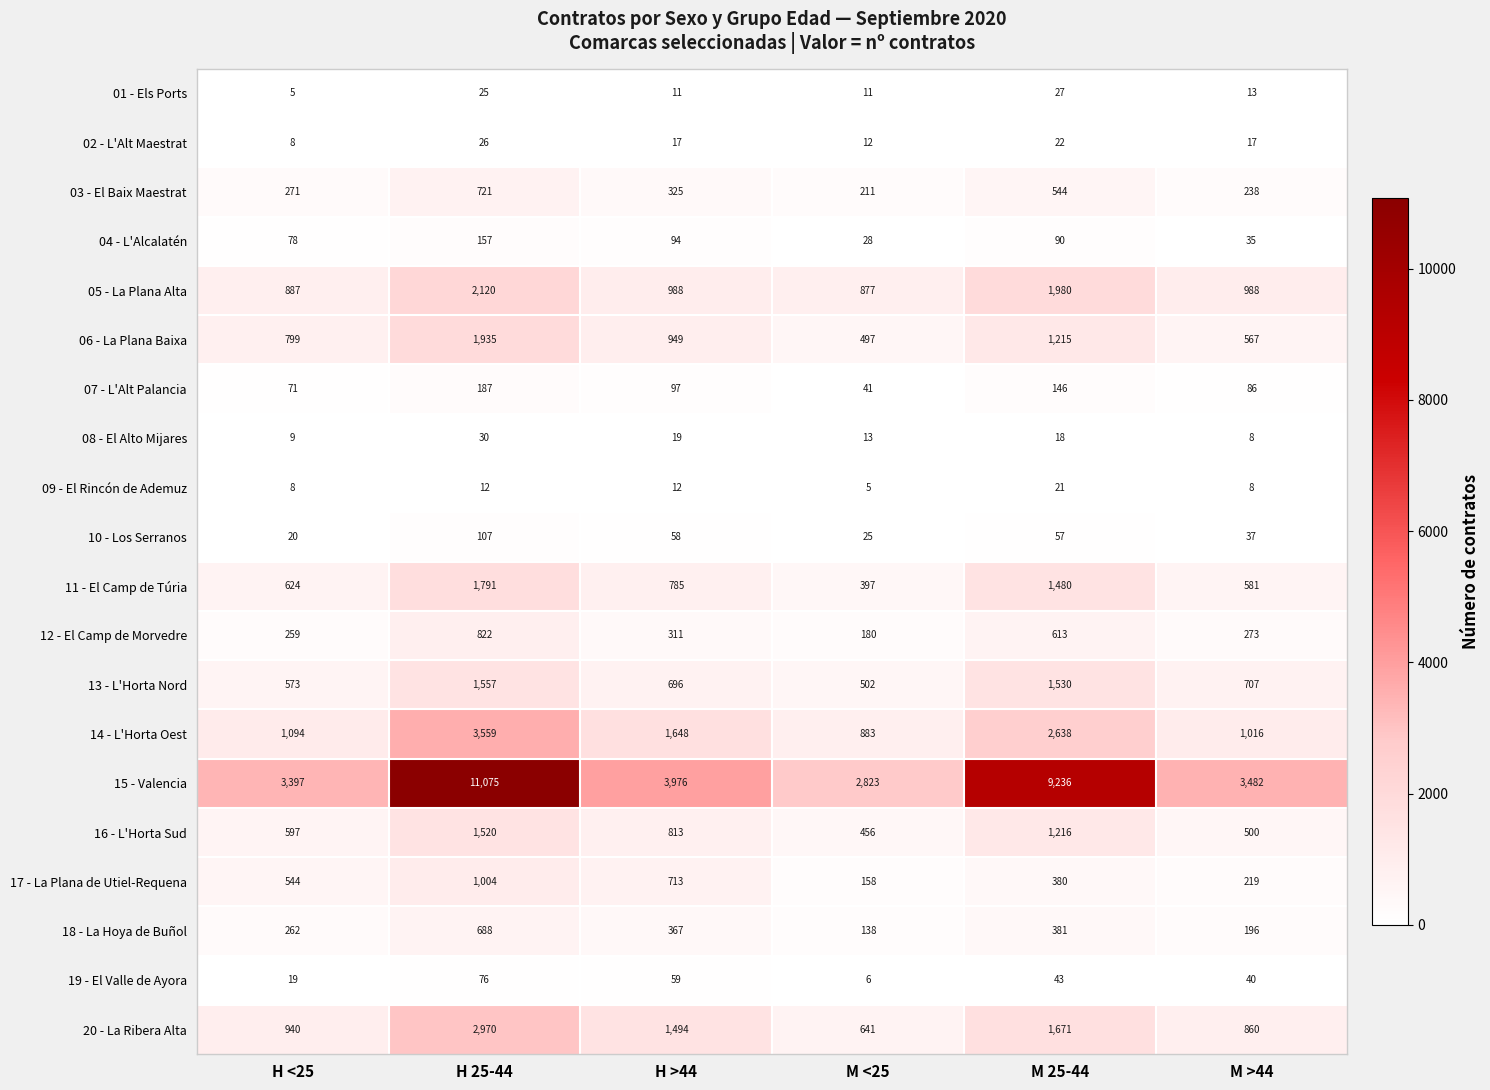

Rank the series by their maximum value, from lowest to highest.

09 - El Rincón de Ademuz, 02 - L'Alt Maestrat, 01 - Els Ports, 08 - El Alto Mijares, 19 - El Valle de Ayora, 10 - Los Serranos, 04 - L'Alcalatén, 07 - L'Alt Palancia, 18 - La Hoya de Buñol, 03 - El Baix Maestrat, 12 - El Camp de Morvedre, 17 - La Plana de Utiel-Requena, 16 - L'Horta Sud, 13 - L'Horta Nord, 11 - El Camp de Túria, 06 - La Plana Baixa, 05 - La Plana Alta, 20 - La Ribera Alta, 14 - L'Horta Oest, 15 - Valencia